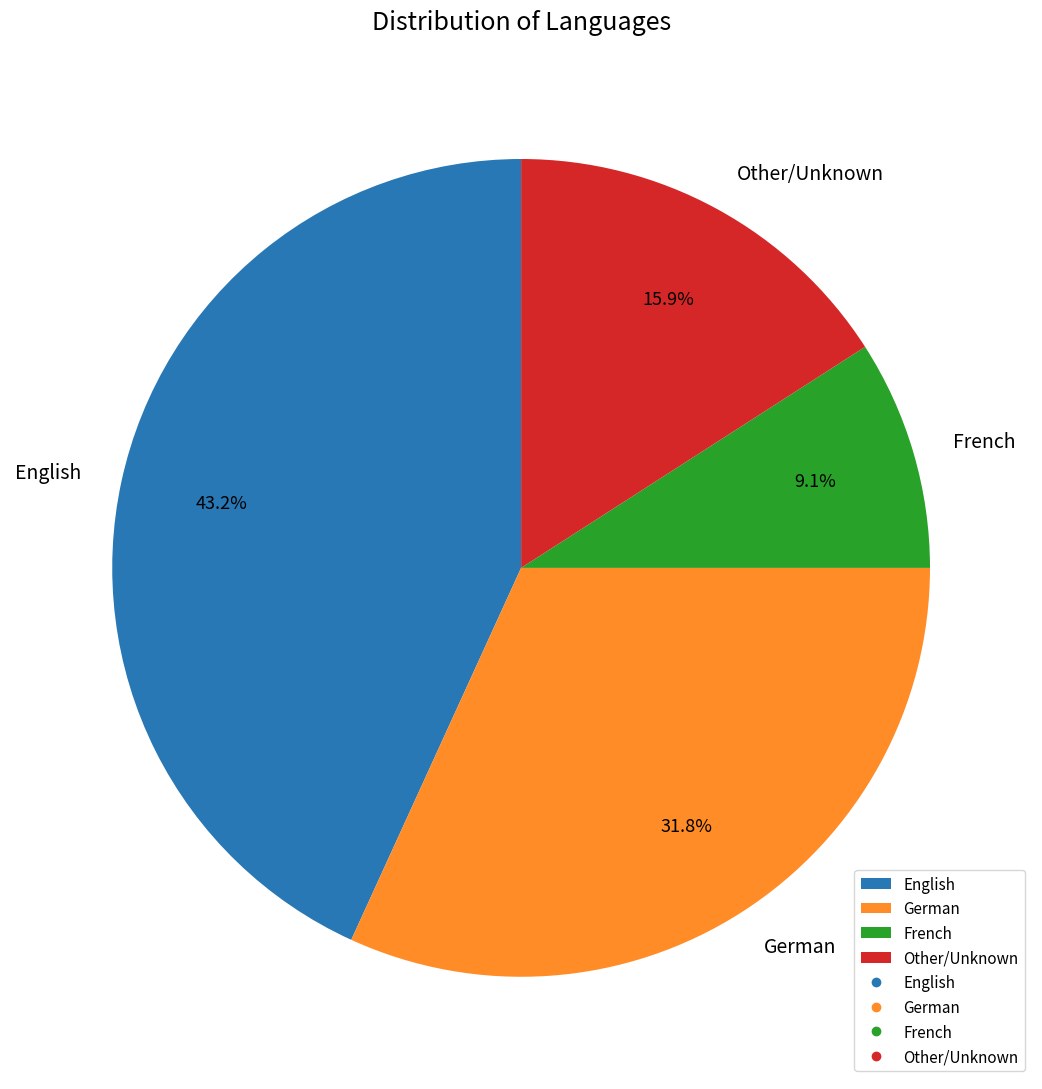

Rank the categories by value from lowest to highest.

French, Other/Unknown, German, English